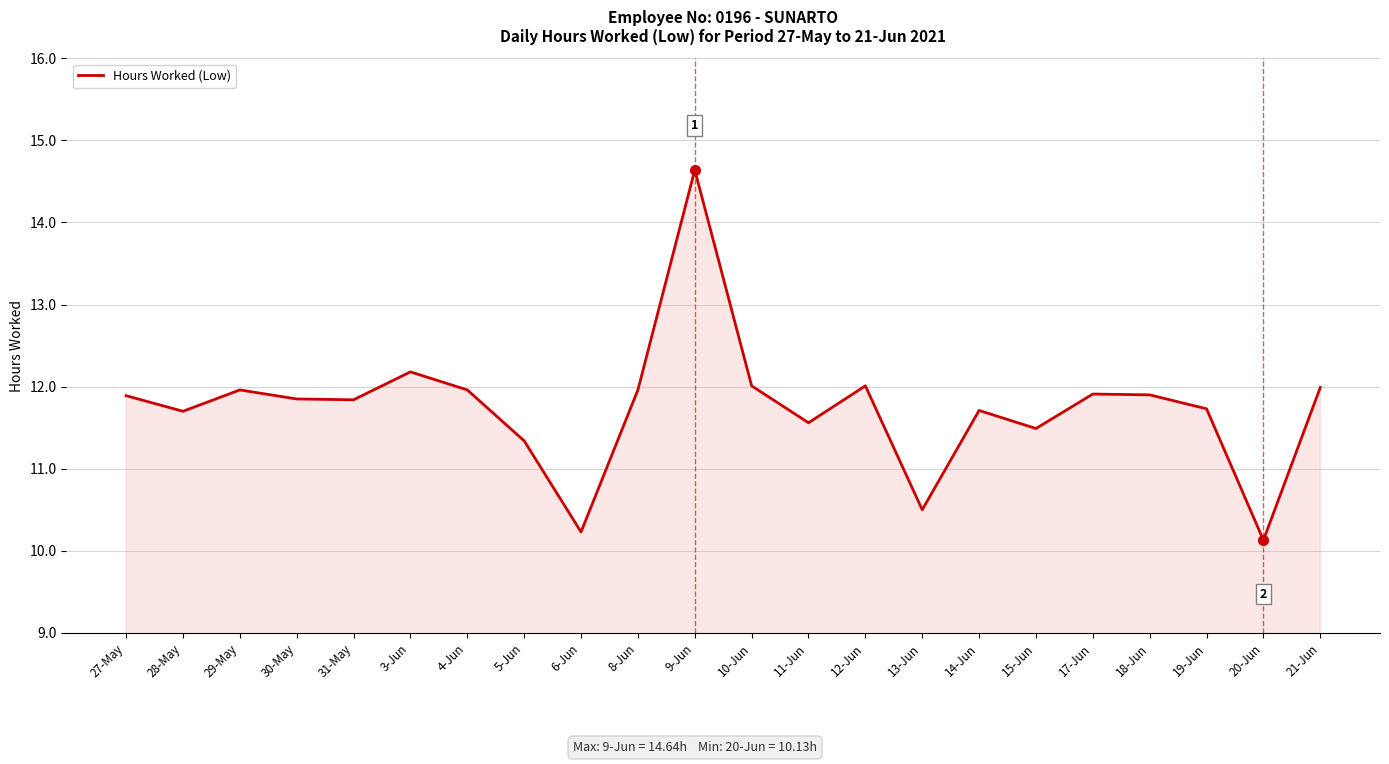

At which label does the data first exceed 11?

27-May